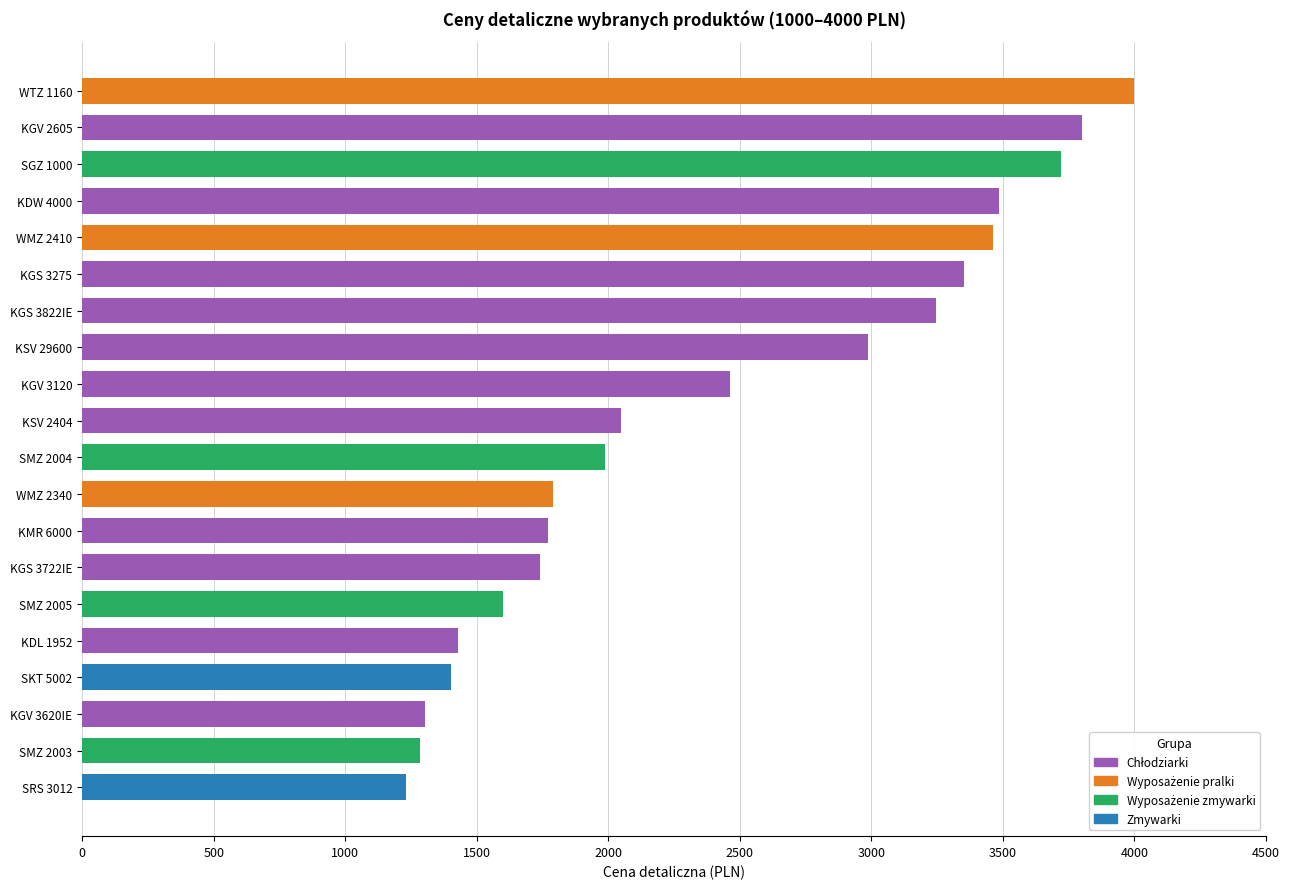

What is the difference between the maximum and minimum values?

2769